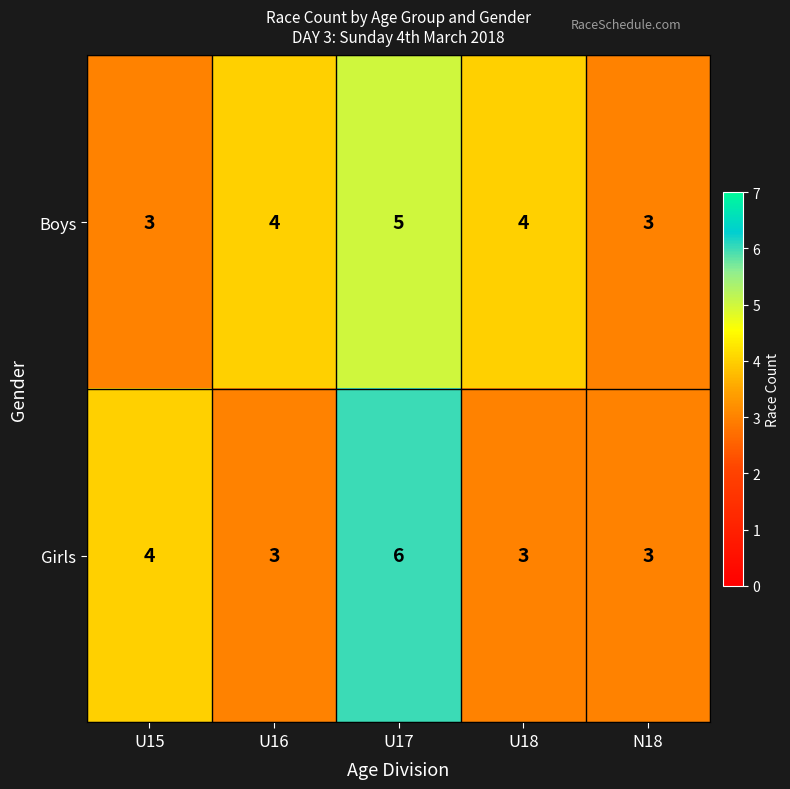

How many Boys values are between 3 and 4?

4